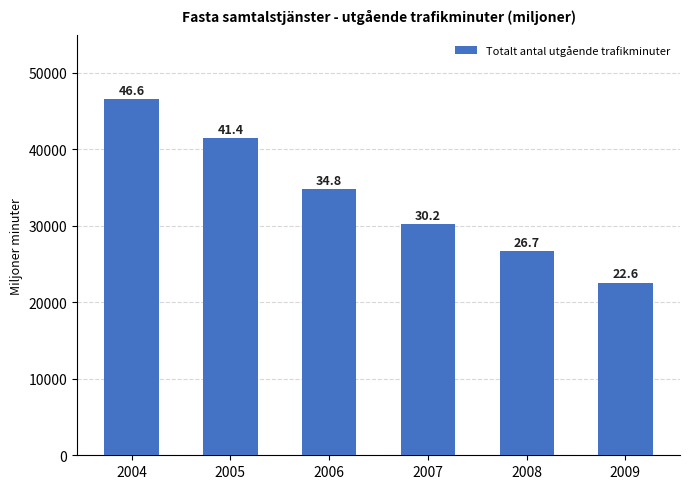

Reading left to right, list all the values displayed in this chart.

46550.5	41404.3	34771.4	30161.8	26668.2	22563.5